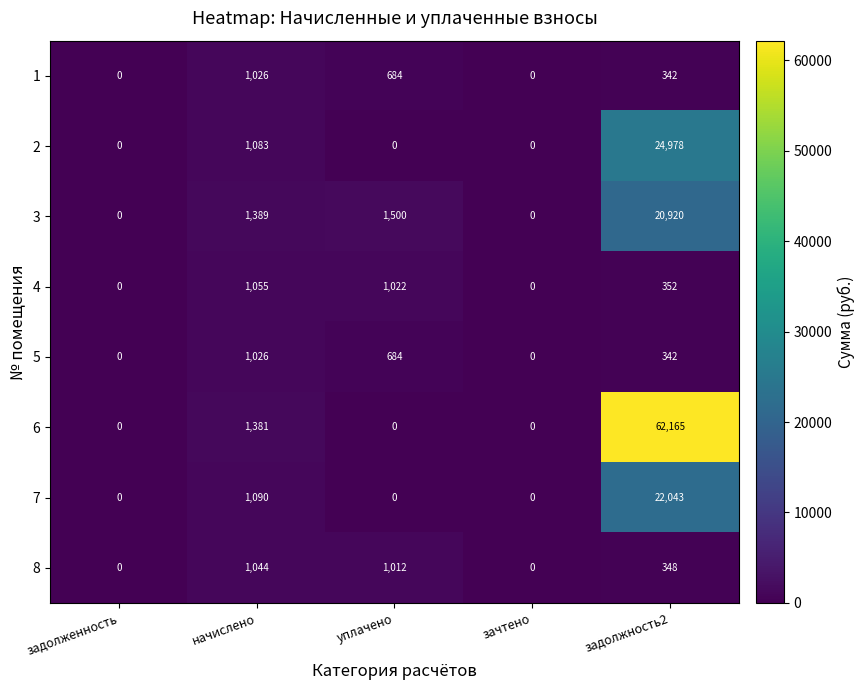

Which series has the largest range (max minus min)?

6